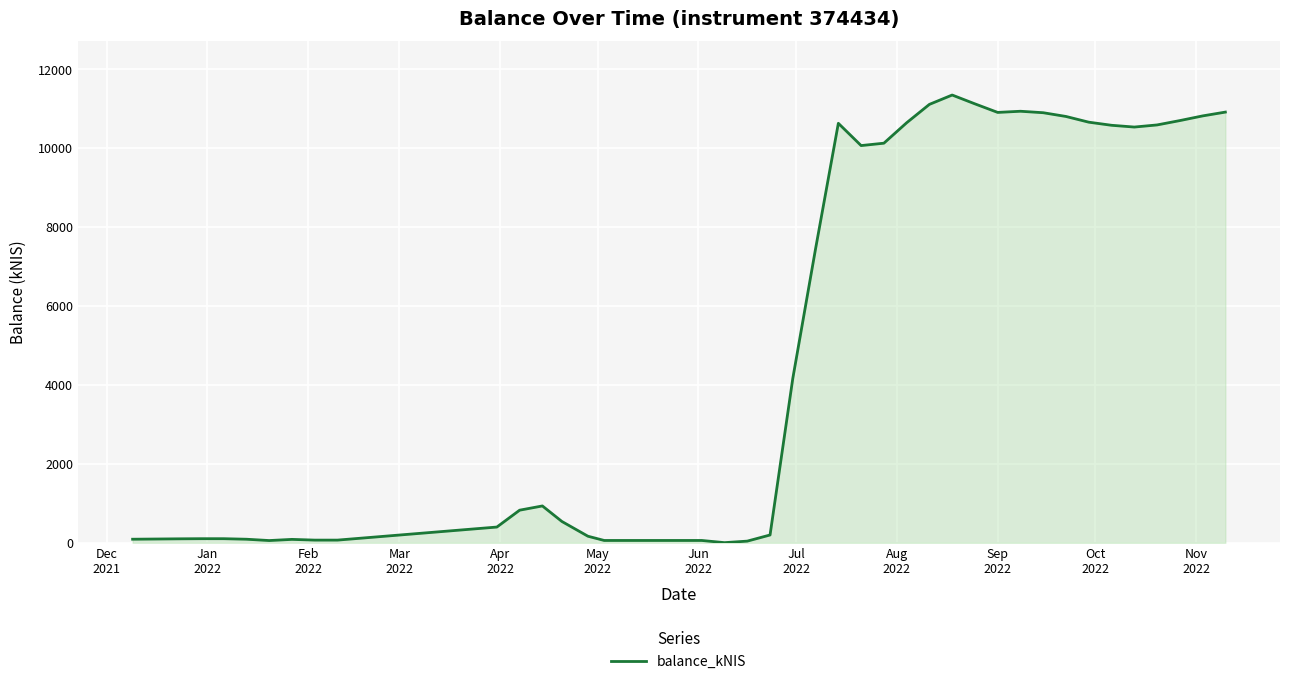

What is the greatest value displayed?

11344.4